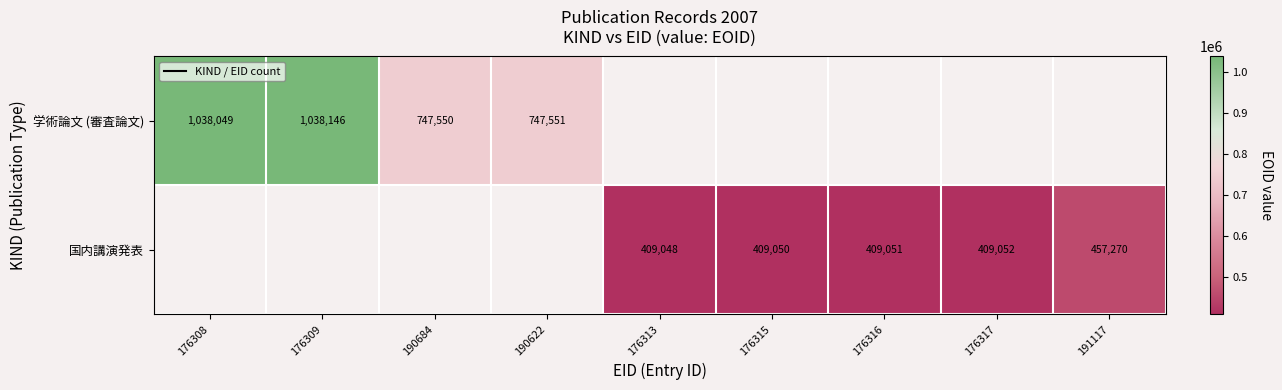

Is it true that 学術論文 (審査論文) equals 686808 at 176308?

False